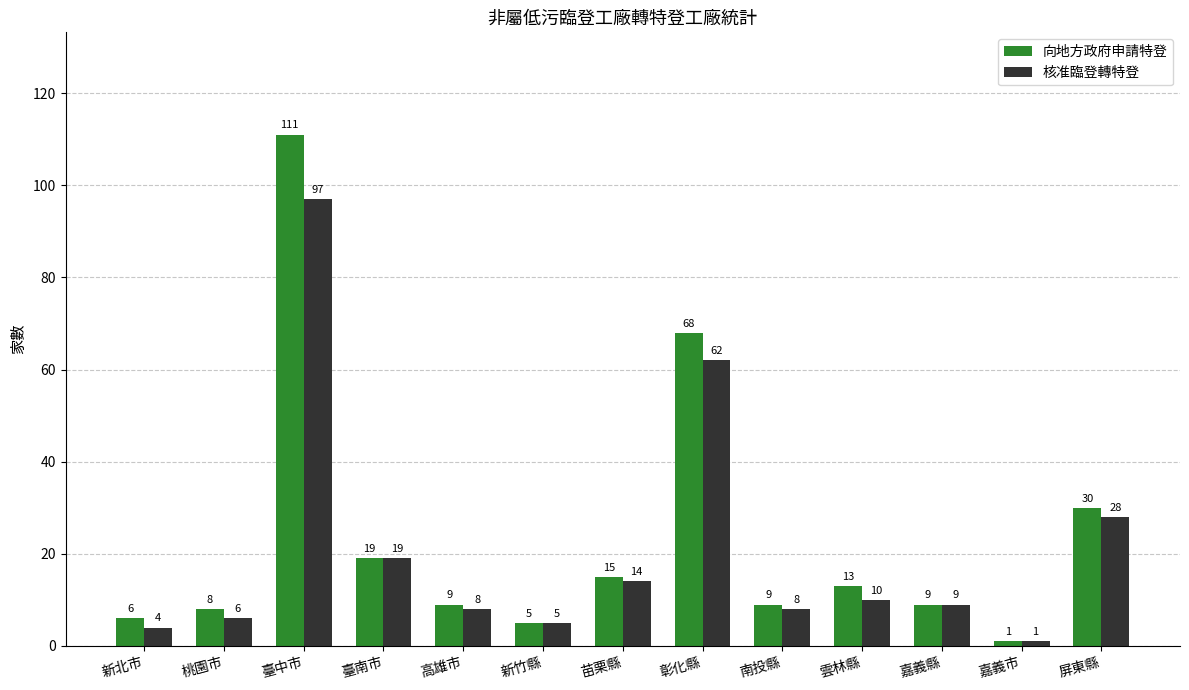

Which series has the largest total across all categories?

向地方政府申請特登